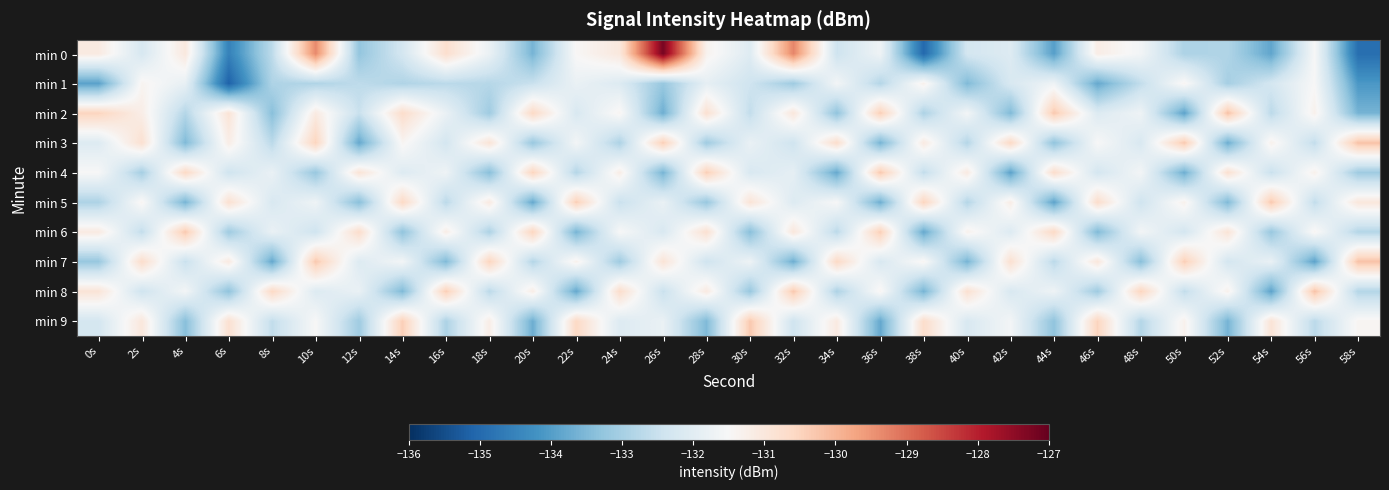

Reading left to right, transcribe all the data shown in this chart.

min 0: 0s=-131.1	2s=-132.2	4s=-131.0	6s=-134.5	8s=-132.7	10s=-129.3	12s=-133.3	14s=-132.3	16s=-130.7	18s=-131.8	20s=-133.6	22s=-131.5	24s=-131.0	26s=-127.2	28s=-131.3	30s=-132.1	32s=-129.3	34s=-132.4	36s=-131.7	38s=-135.0	40s=-132.3	42s=-132.1	44s=-134.0	46s=-131.2	48s=-131.6	50s=-132.9	52s=-132.8	54s=-133.9	56s=-131.5	58s=-134.9
min 1: 0s=-133.9	2s=-131.4	4s=-131.9	6s=-135.1	8s=-132.9	10s=-132.9	12s=-132.7	14s=-132.9	16s=-132.7	18s=-132.8	20s=-132.5	22s=-131.8	24s=-132.1	26s=-133.2	28s=-131.9	30s=-132.4	32s=-133.1	34s=-131.6	36s=-132.8	38s=-131.3	40s=-133.5	42s=-132.2	44s=-131.7	46s=-133.8	48s=-132.6	50s=-131.4	52s=-133.0	54s=-132.3	56s=-131.5	58s=-134.1
min 2: 0s=-130.5	2s=-131.2	4s=-132.8	6s=-130.9	8s=-133.4	10s=-131.1	12s=-132.5	14s=-130.7	16s=-131.8	18s=-133.1	20s=-130.6	22s=-132.2	24s=-131.4	26s=-133.7	28s=-130.8	30s=-132.6	32s=-131.0	34s=-133.3	36s=-130.4	38s=-132.9	40s=-131.6	42s=-133.5	44s=-130.3	46s=-132.1	48s=-131.7	50s=-133.9	52s=-130.2	54s=-132.7	56s=-131.3	58s=-133.6
min 3: 0s=-132.1	2s=-130.8	4s=-133.5	6s=-131.2	8s=-132.7	10s=-130.5	12s=-133.8	14s=-131.4	16s=-132.3	18s=-130.9	20s=-133.2	22s=-131.6	24s=-132.9	26s=-130.4	28s=-133.1	30s=-131.8	32s=-132.4	34s=-130.7	36s=-133.6	38s=-131.1	40s=-132.8	42s=-130.6	44s=-133.3	46s=-131.5	48s=-132.2	50s=-130.3	52s=-133.7	54s=-131.3	56s=-132.6	58s=-130.2
min 4: 0s=-131.5	2s=-133.0	4s=-130.6	6s=-132.4	8s=-131.8	10s=-133.2	12s=-130.9	14s=-132.1	16s=-131.7	18s=-133.4	20s=-130.5	22s=-132.8	24s=-131.2	26s=-133.6	28s=-130.4	30s=-132.2	32s=-131.9	34s=-133.8	36s=-130.3	38s=-132.6	40s=-131.1	42s=-133.9	44s=-130.7	46s=-132.3	48s=-131.6	50s=-133.7	52s=-130.8	54s=-132.5	56s=-131.3	58s=-133.1
min 5: 0s=-132.9	2s=-131.4	4s=-133.6	6s=-130.8	8s=-132.2	10s=-131.7	12s=-133.4	14s=-130.6	16s=-132.7	18s=-131.1	20s=-133.8	22s=-130.4	24s=-132.5	26s=-131.8	28s=-133.2	30s=-130.9	32s=-132.1	34s=-131.5	36s=-133.7	38s=-130.5	40s=-132.8	42s=-131.2	44s=-133.9	46s=-130.7	48s=-132.4	50s=-131.3	52s=-133.5	54s=-130.3	56s=-132.6	58s=-131.0
min 6: 0s=-131.1	2s=-132.6	4s=-130.3	6s=-133.1	8s=-131.8	10s=-132.4	12s=-130.7	14s=-133.3	16s=-131.2	18s=-132.9	20s=-130.5	22s=-133.6	24s=-131.5	26s=-132.2	28s=-130.8	30s=-133.4	32s=-131.0	34s=-132.7	36s=-130.4	38s=-133.8	40s=-131.3	42s=-132.1	44s=-130.6	46s=-133.5	48s=-131.6	50s=-132.3	52s=-130.9	54s=-133.2	56s=-131.4	58s=-132.8
min 7: 0s=-133.2	2s=-130.7	4s=-132.5	6s=-131.1	8s=-133.8	10s=-130.3	12s=-132.1	14s=-131.6	16s=-133.5	18s=-130.5	20s=-132.8	22s=-131.3	24s=-133.1	26s=-130.9	28s=-132.4	30s=-131.7	32s=-133.7	34s=-130.6	36s=-132.2	38s=-131.4	40s=-133.6	42s=-130.8	44s=-132.7	46s=-131.0	48s=-133.4	50s=-130.4	52s=-132.3	54s=-131.8	56s=-133.9	58s=-130.2
min 8: 0s=-130.9	2s=-132.4	4s=-131.6	6s=-133.3	8s=-130.6	10s=-132.1	12s=-131.8	14s=-133.5	16s=-130.4	18s=-132.7	20s=-131.2	22s=-133.8	24s=-130.7	26s=-132.5	28s=-131.1	30s=-133.2	32s=-130.3	34s=-132.9	36s=-131.4	38s=-133.6	40s=-130.8	42s=-132.2	44s=-131.7	46s=-133.1	48s=-130.5	50s=-132.6	52s=-131.3	54s=-133.9	56s=-130.2	58s=-132.8
min 9: 0s=-132.3	2s=-131.0	4s=-133.4	6s=-130.8	8s=-132.6	10s=-131.5	12s=-133.1	14s=-130.4	16s=-132.9	18s=-131.2	20s=-133.7	22s=-130.6	24s=-132.1	26s=-131.8	28s=-133.5	30s=-130.3	32s=-132.4	34s=-131.1	36s=-133.8	38s=-130.7	40s=-132.2	42s=-131.6	44s=-133.3	46s=-130.5	48s=-132.8	50s=-131.3	52s=-133.6	54s=-130.9	56s=-132.7	58s=-131.4